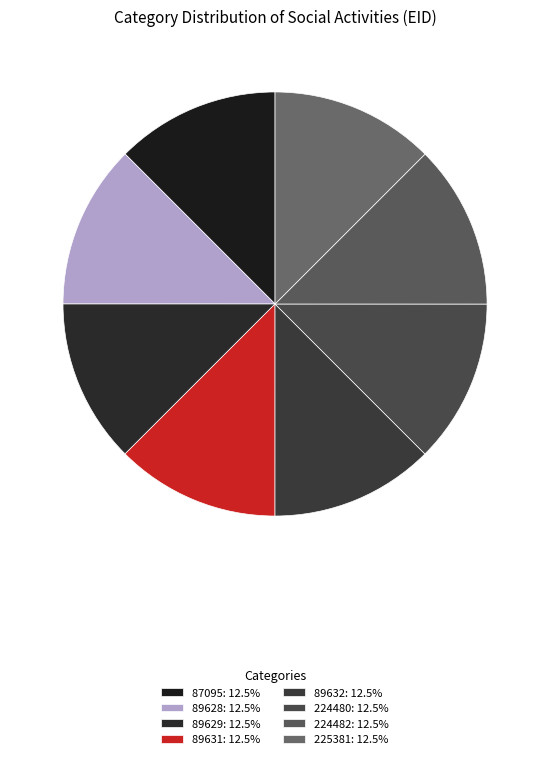

Rank the categories by value from lowest to highest.

87095, 89628, 89629, 89631, 89632, 224480, 224482, 225381